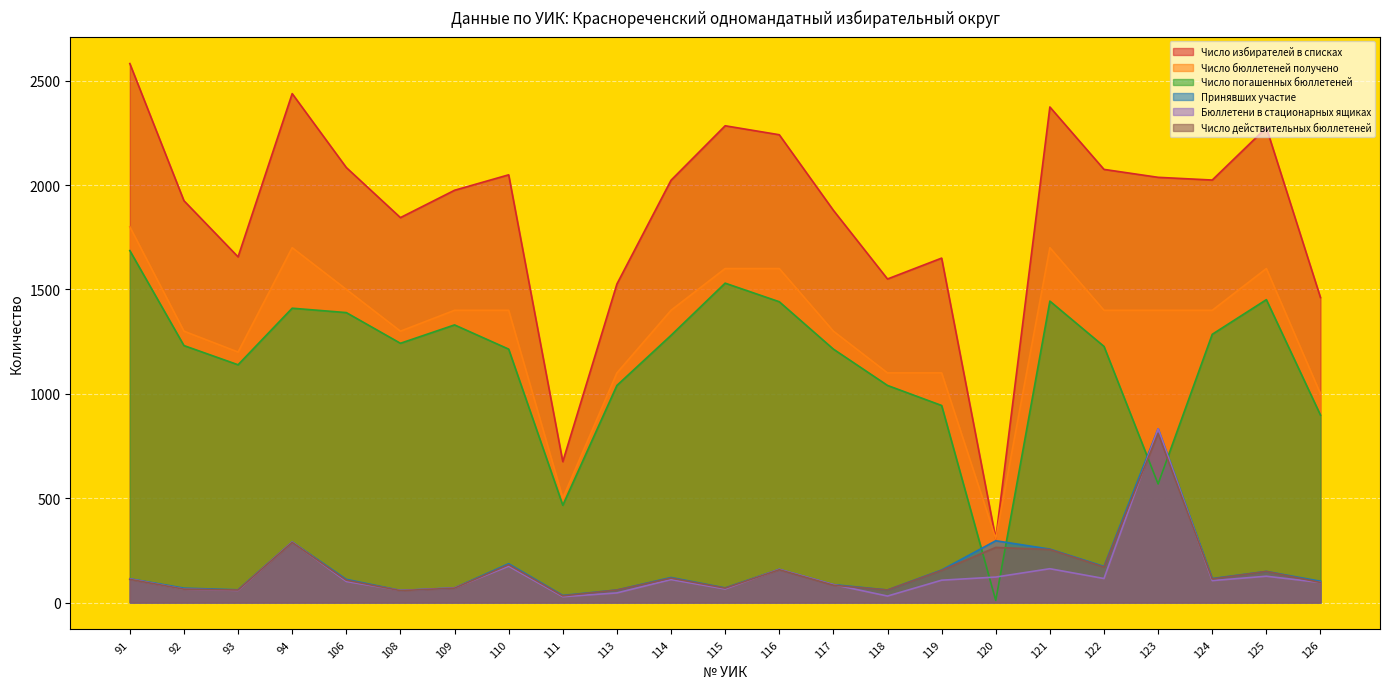

At which label does Число действительных бюллетеней first exceed 111?

94